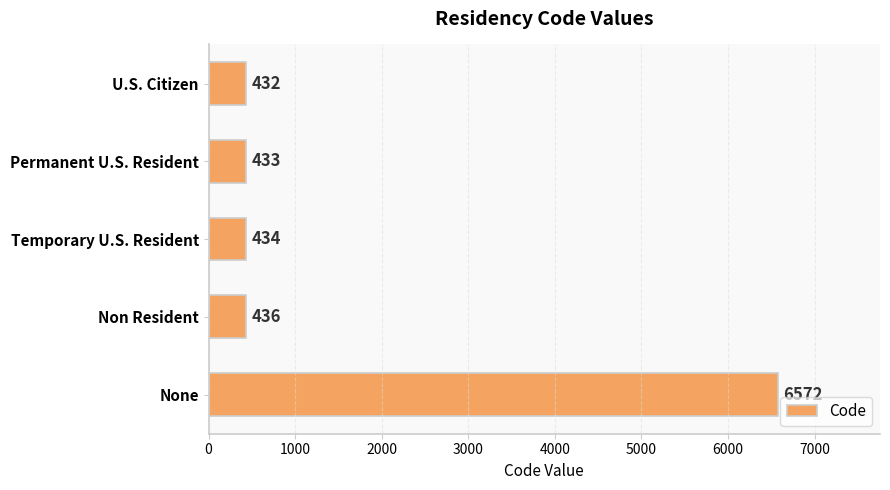

What is the sum of all values?

8307